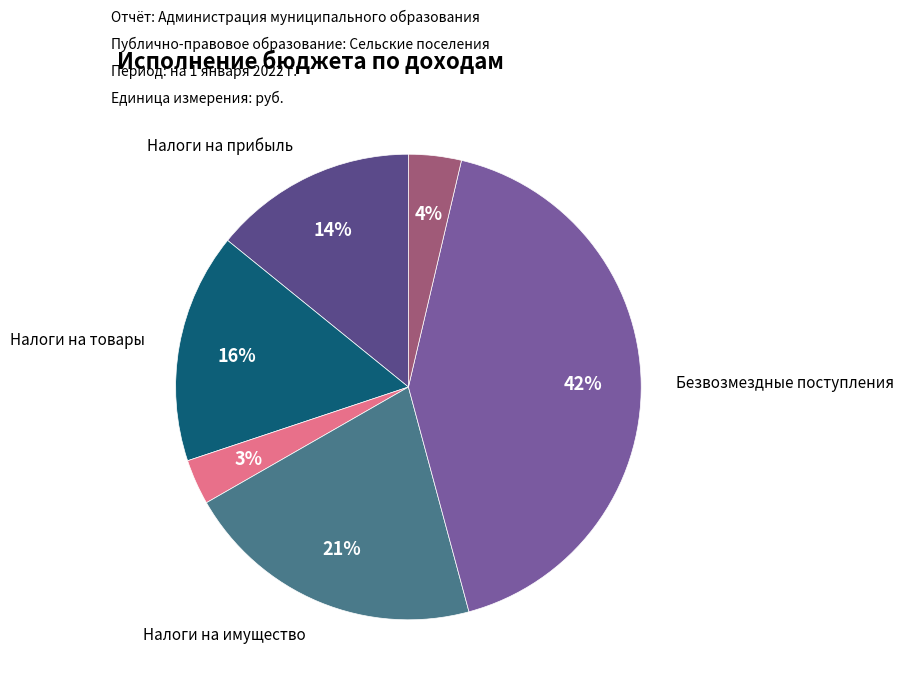

To the nearest percent, what is the difference between the largest and smallest slice percentages?

39%